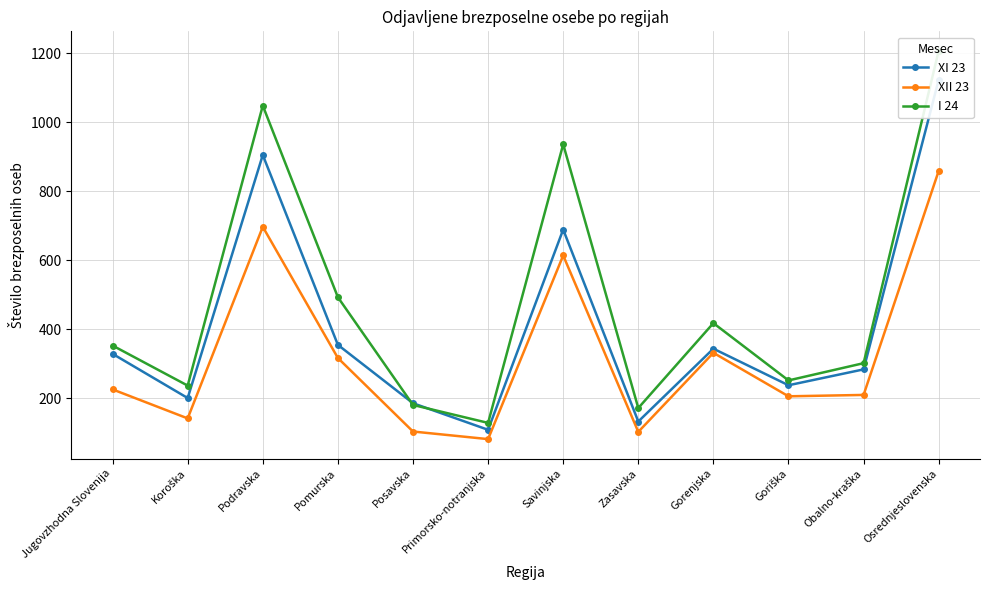

Reading right to left, extract all data points from this chart.

XI 23: 1123	284	238	344	133	689	109	186	355	905	201	329
XII 23: 859	210	206	332	103	614	82	104	317	697	142	226
I 24: 1207	302	252	418	172	936	129	181	493	1048	237	353